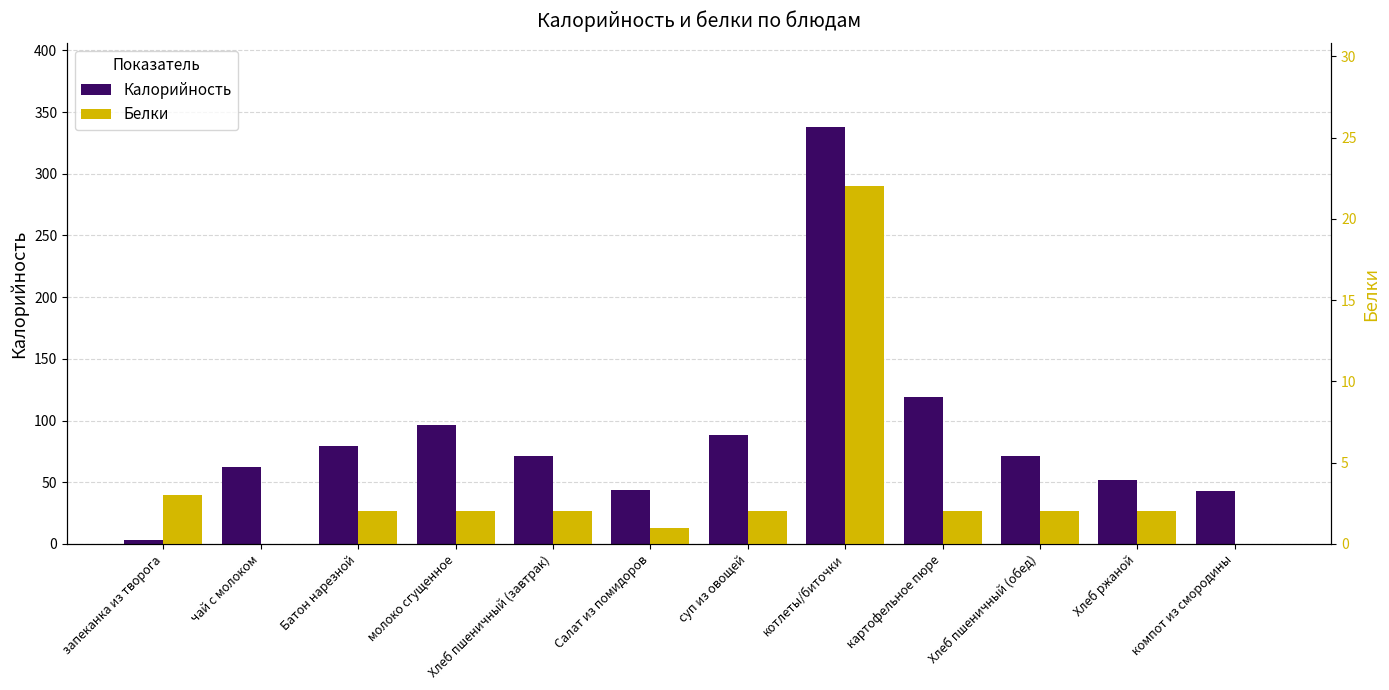

Reading left to right, extract all data points from this chart.

Калорийность: 3	62	79	96	71	44	88	338	119	71	52	43
Белки: 3	0	2	2	2	1	2	22	2	2	2	0